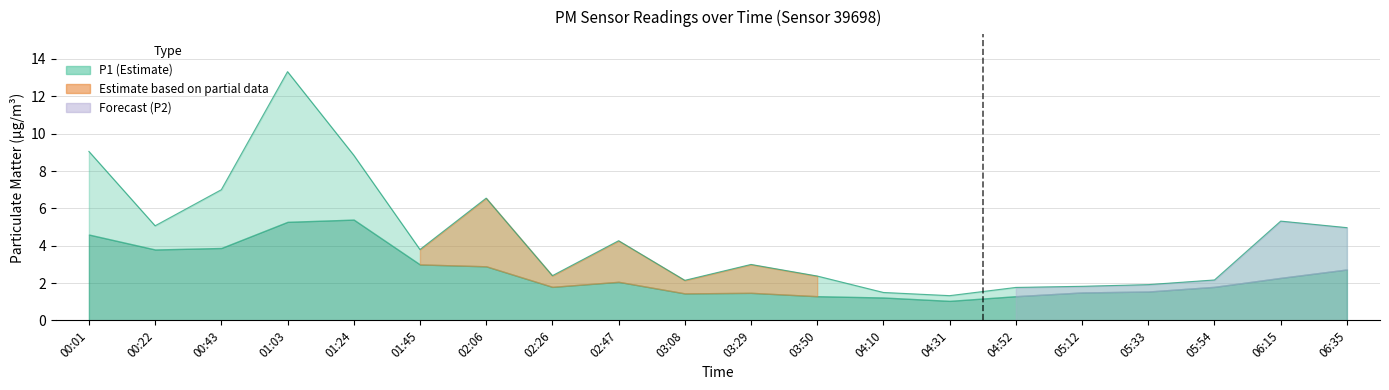

What is the label of the 13th point from the right?

02:26